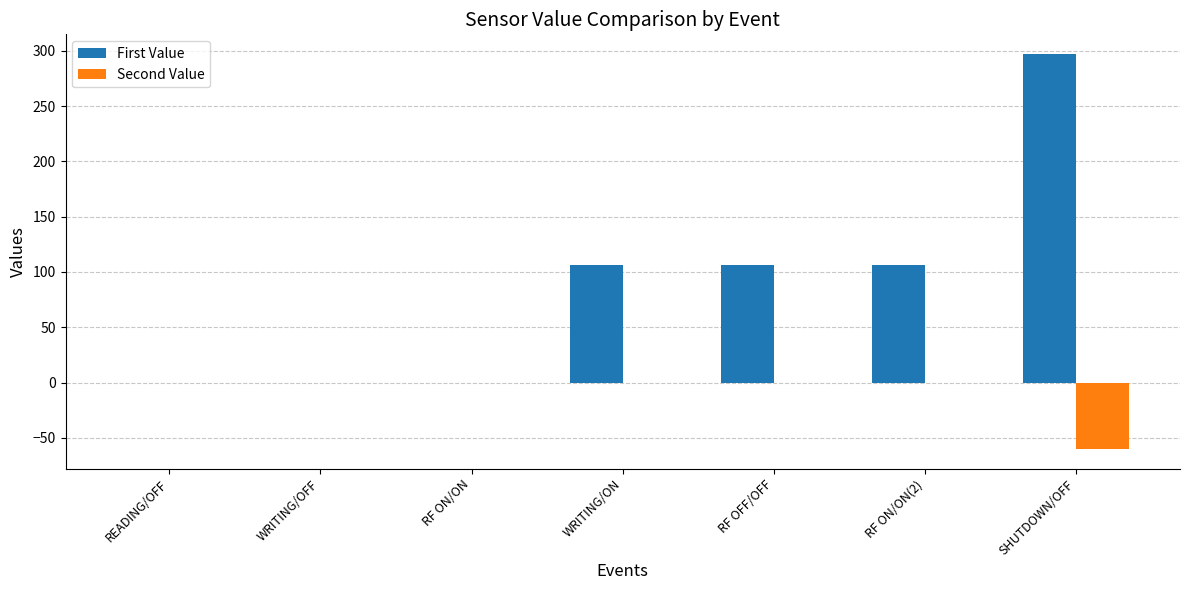

At which category does the chart reach its peak across all series?

SHUTDOWN/OFF